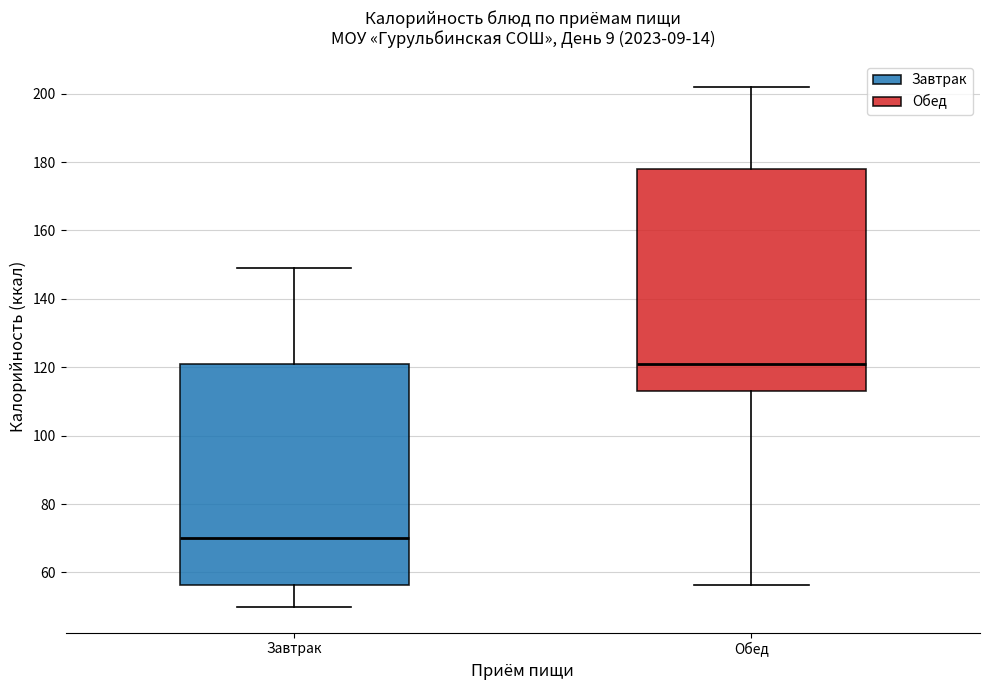

Where does the lower whisker of the box for Обед end on the y-axis? The values are not printed on the chart, so give them approximately, as read against the axis.

56